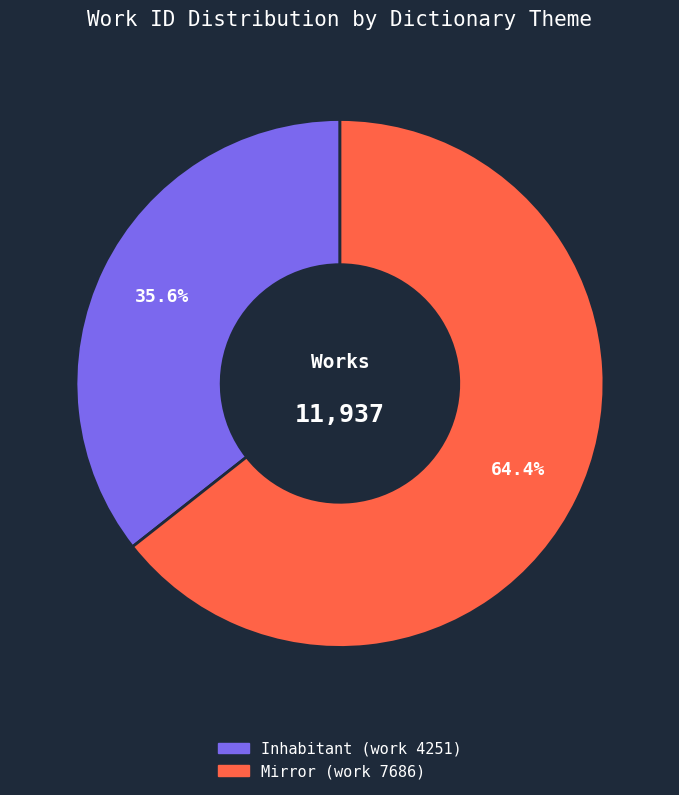

Which slice is the smallest?

Inhabitant (work 4251)